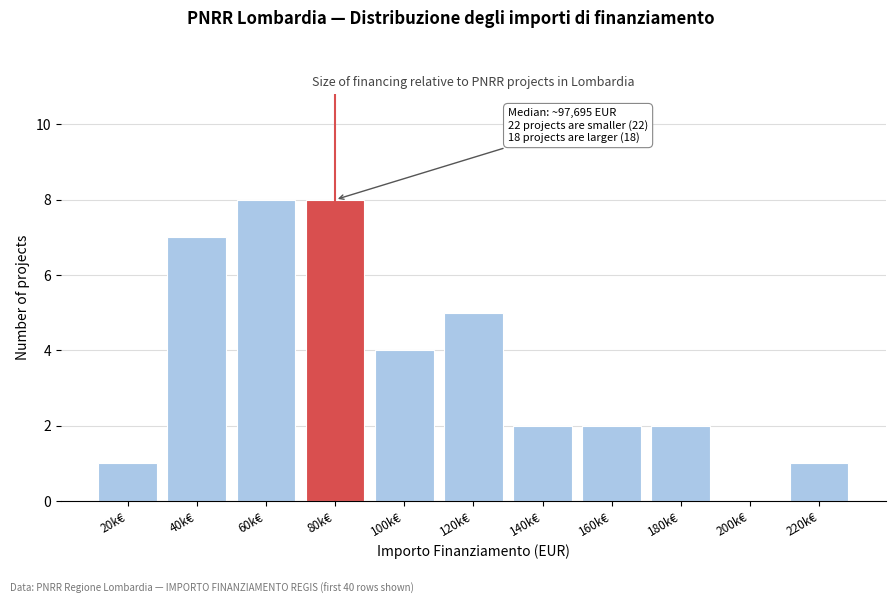

Reading left to right, extract all data points from this chart.

20k€=1	40k€=7	60k€=8	80k€=8	100k€=4	120k€=5	140k€=2	160k€=2	180k€=2	200k€=0	220k€=1